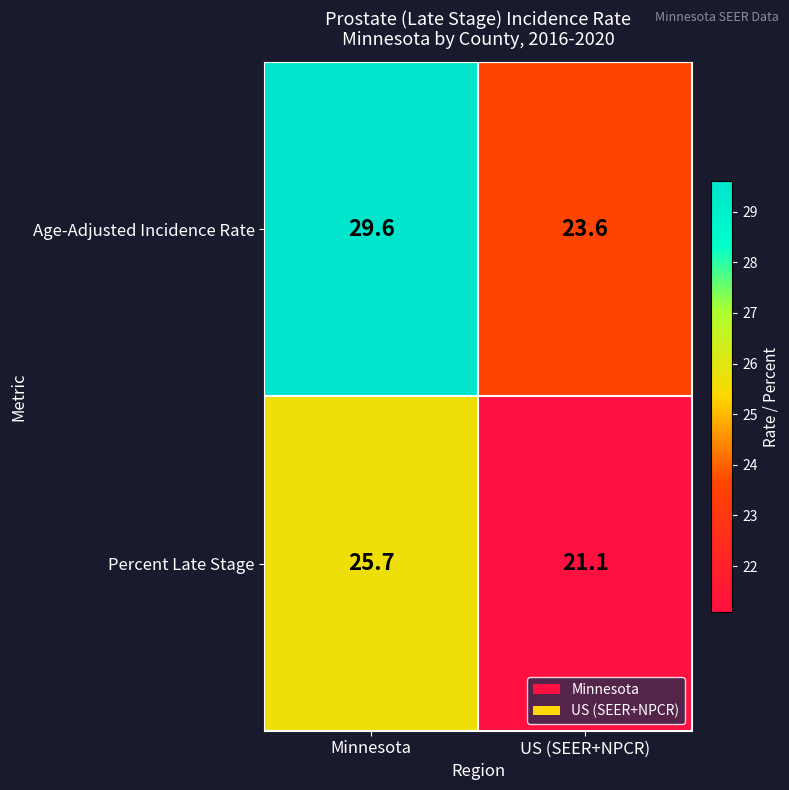

What is the smallest value displayed?

21.1